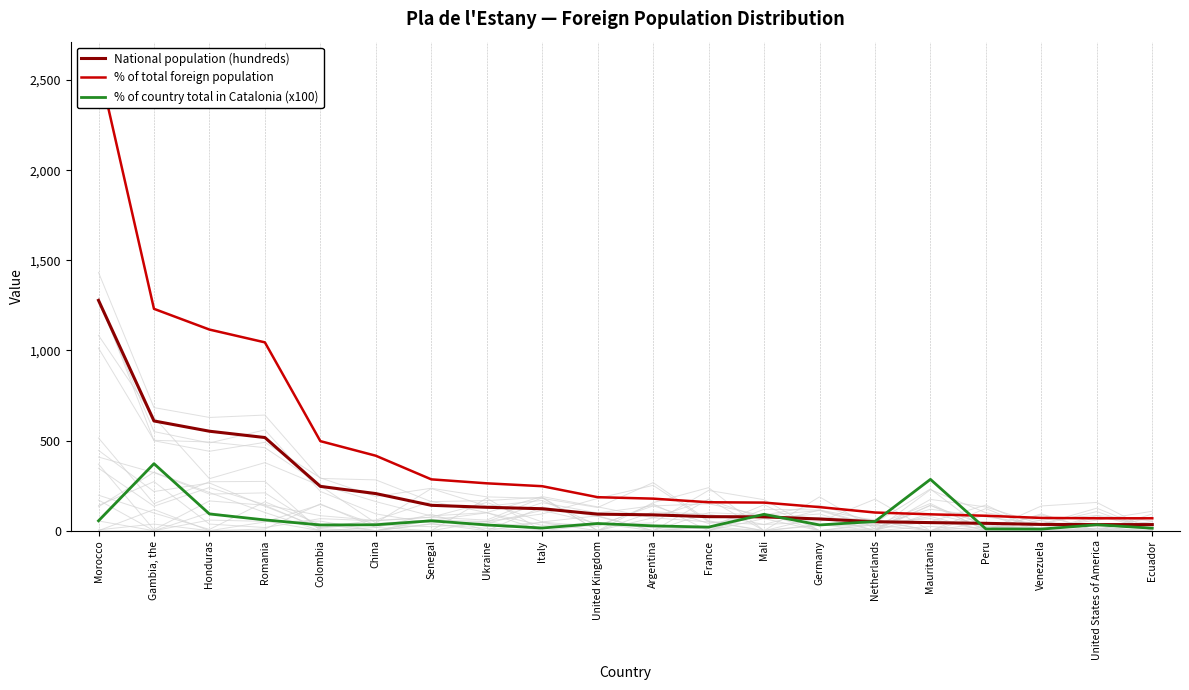

What is the maximum value for % of total foreign population?

2584